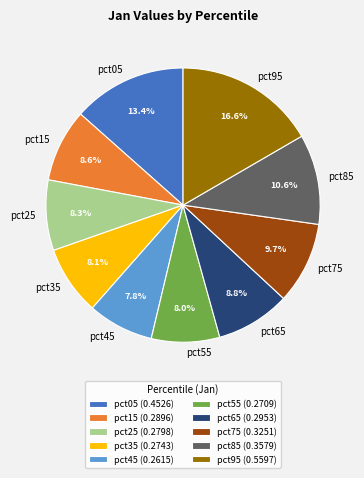

How many slices are in this pie chart?

10